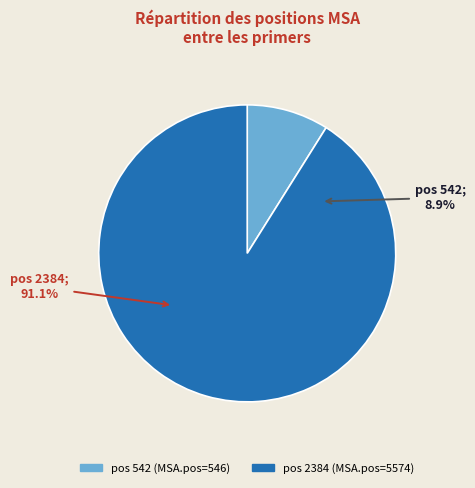

What is the smallest slice in the pie chart?

542